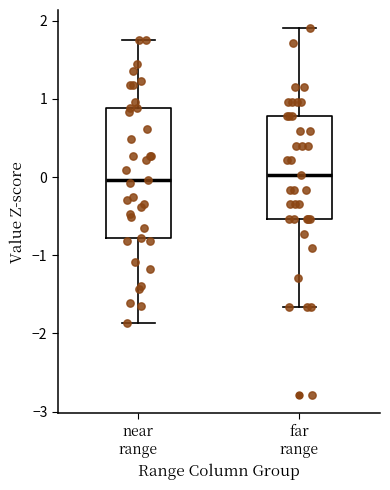

Which box is the tallest, from its lower edge to its upper edge?

near range